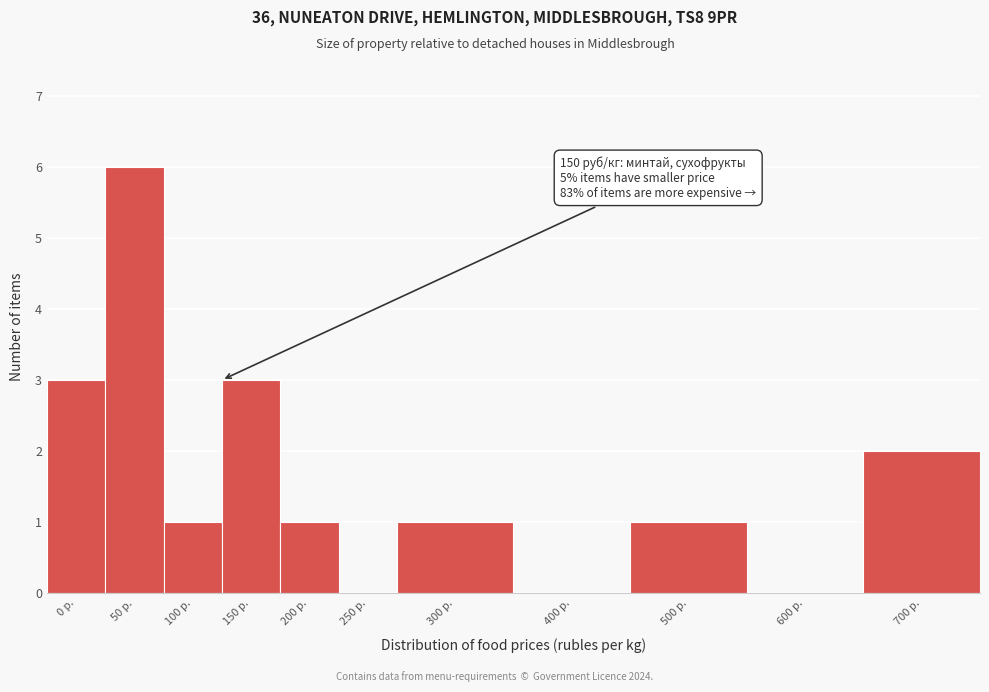

Reading left to right, transcribe all the data shown in this chart.

0 р.=3	50 р.=6	100 р.=1	150 р.=3	200 р.=1	250 р.=0	300 р.=1	400 р.=0	500 р.=1	600 р.=0	700 р.=2